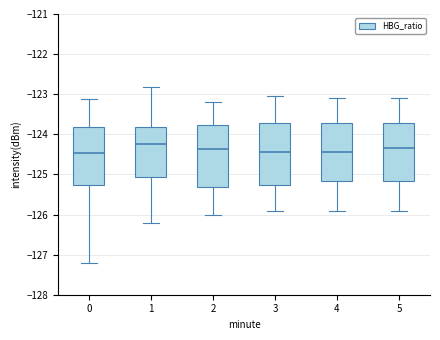

Where does the median line of the box at x = 3 sit on the y-axis? The values are not printed on the chart, so give them approximately, as read against the axis.

-124.4